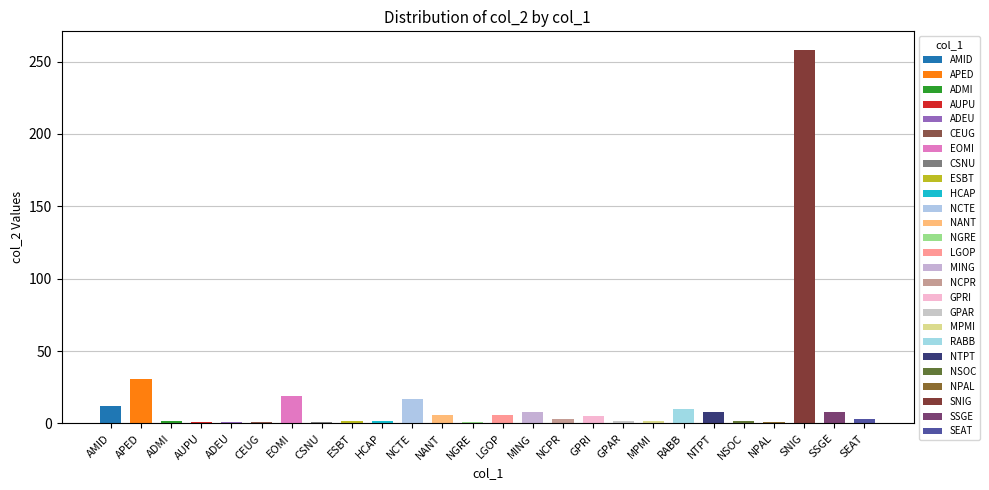

What is the sum of the values at GPRI and NCPR?

8